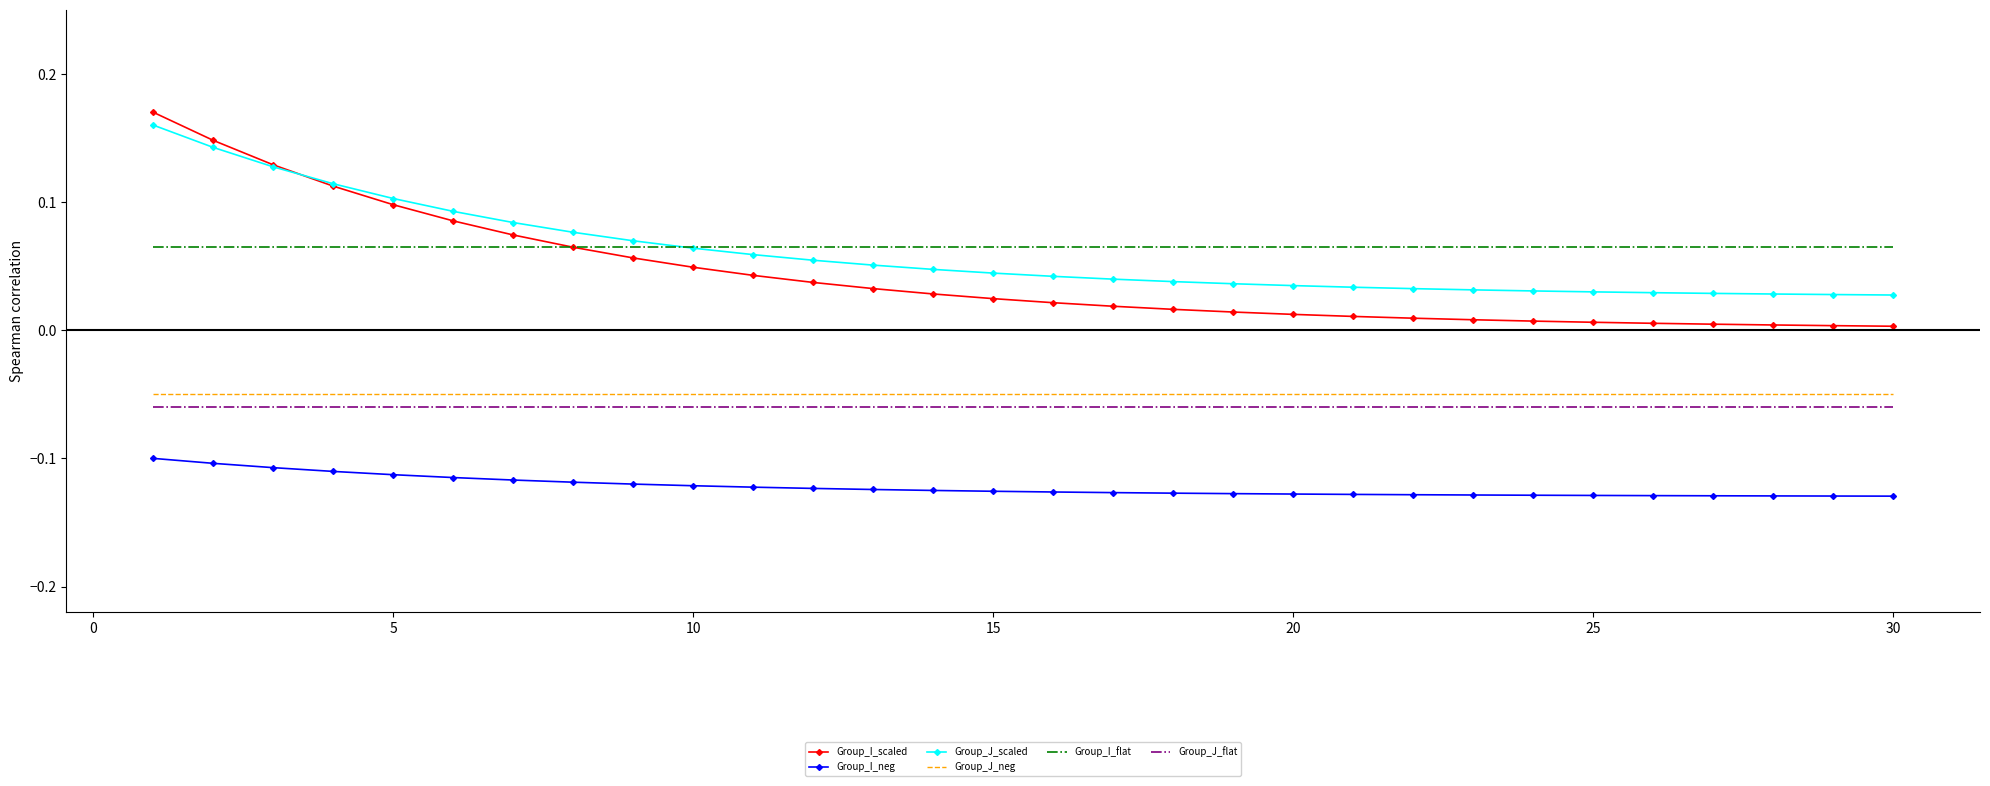

Which series has the widest spread of values?

Group_I_scaled